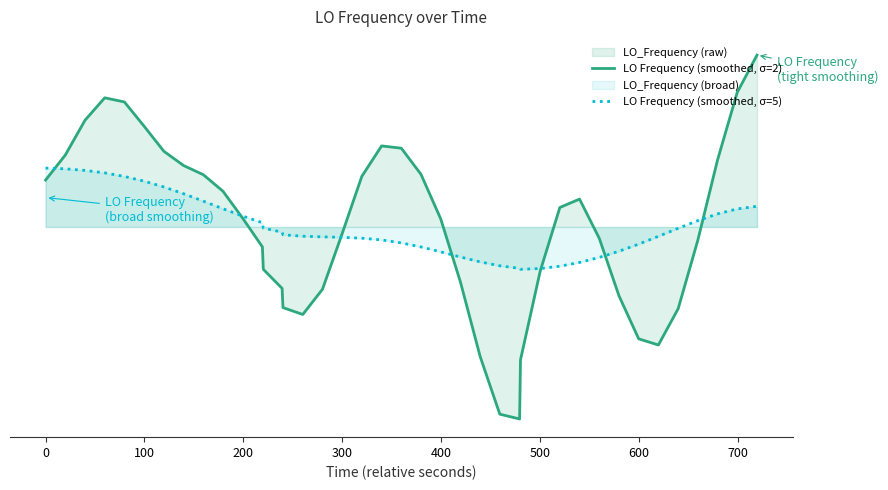

True or false: LO Frequency (smoothed, σ=5) and LO Frequency (smoothed, σ=2) cross at least once.

True